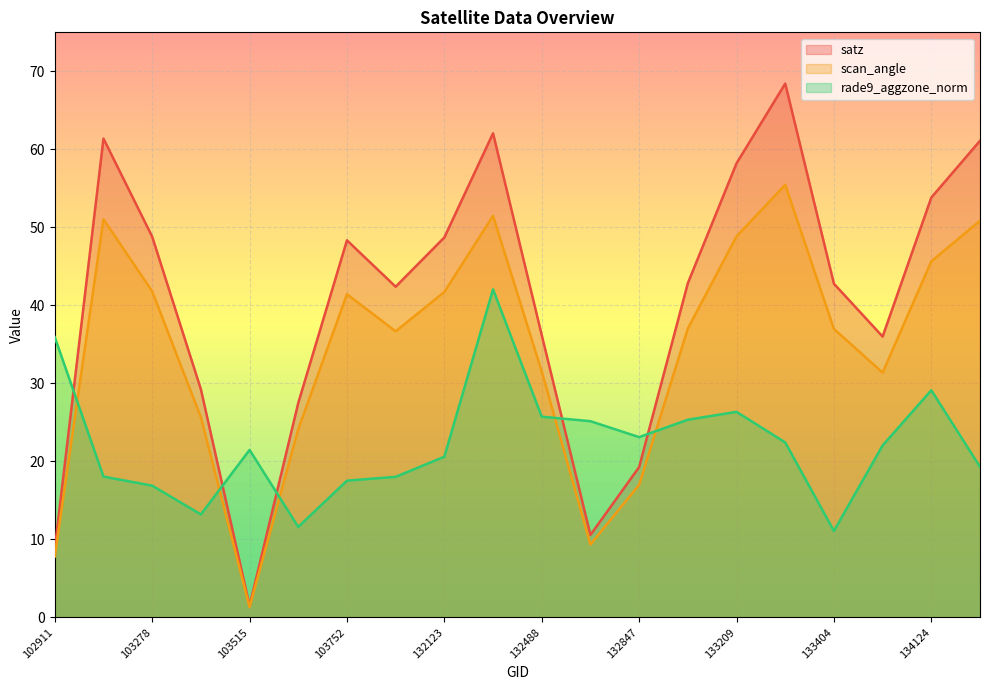

Which series changed the most between 103278 and 103396?

satz